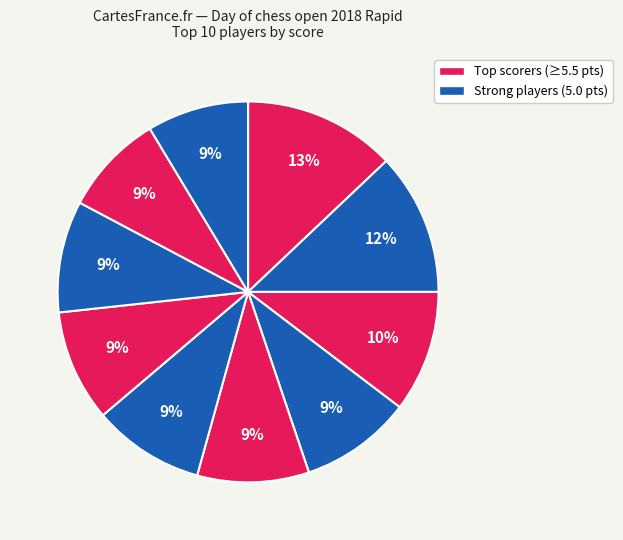

Count the number of slices in the pie.

10